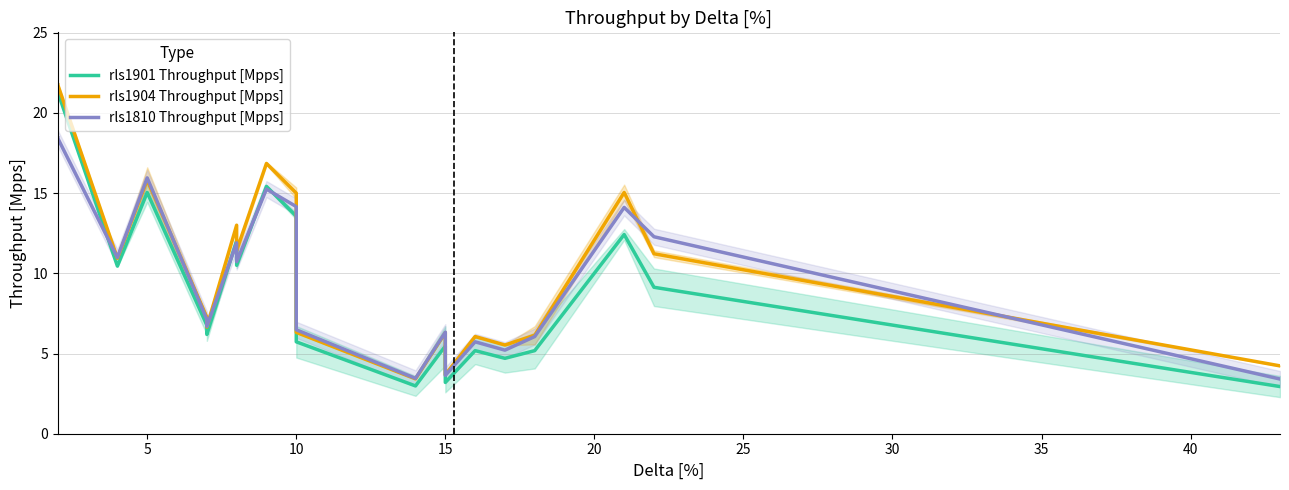

Which series has the largest total across all categories?

rls1904 Throughput [Mpps]